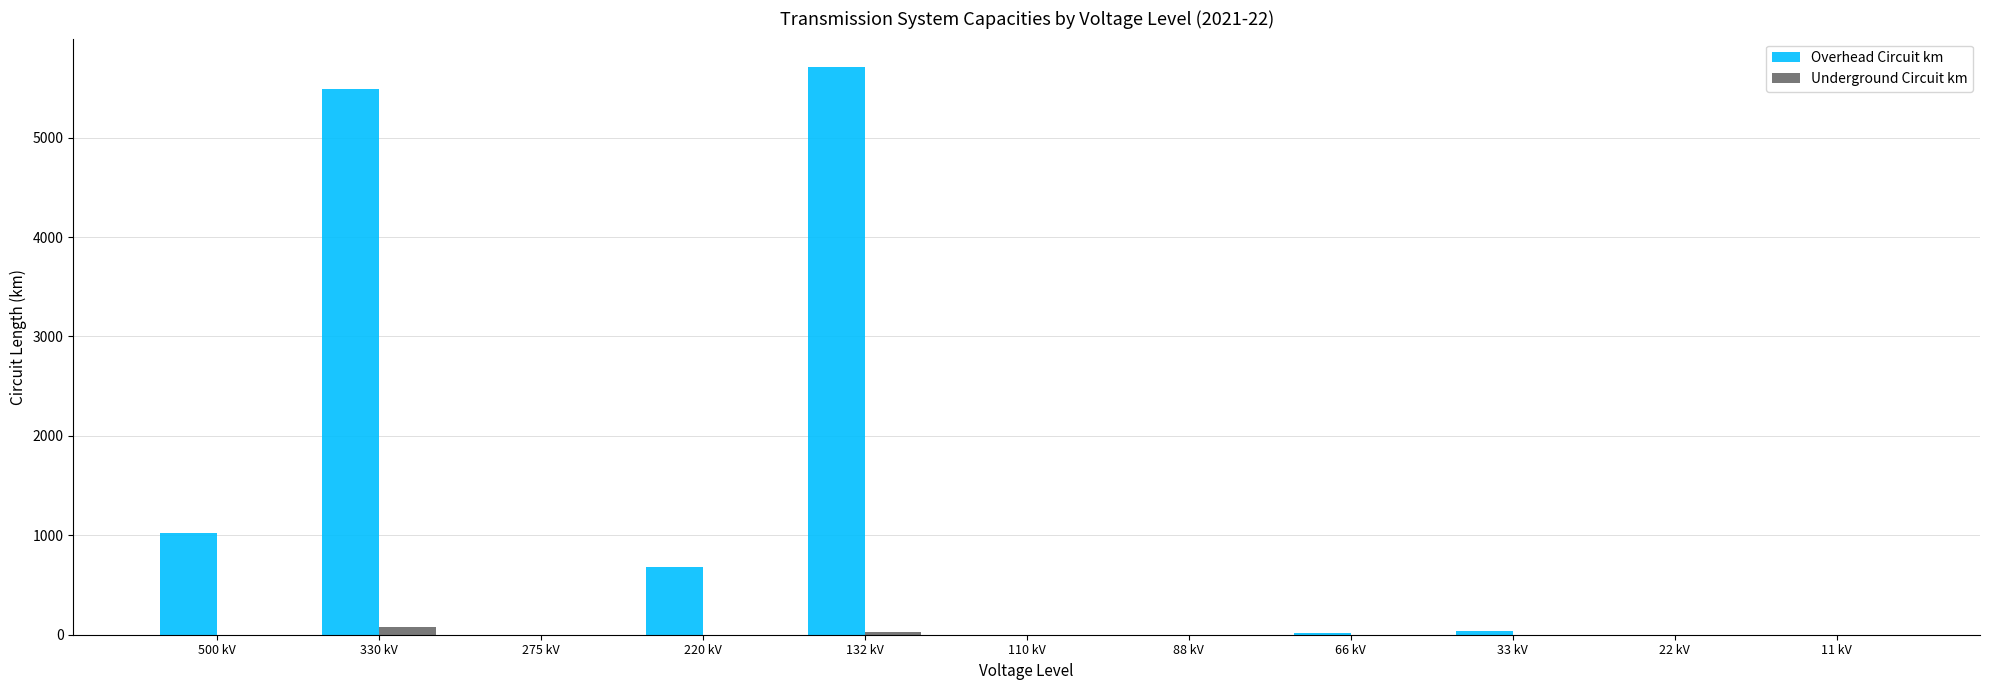

Is it true that Underground Circuit km equals 0.0 at 220 kV?

True